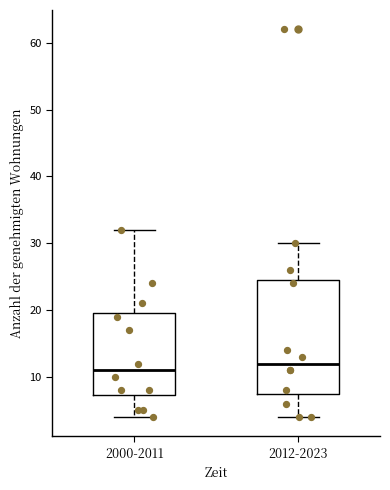

Which box has the lowest median line?

2000-2011